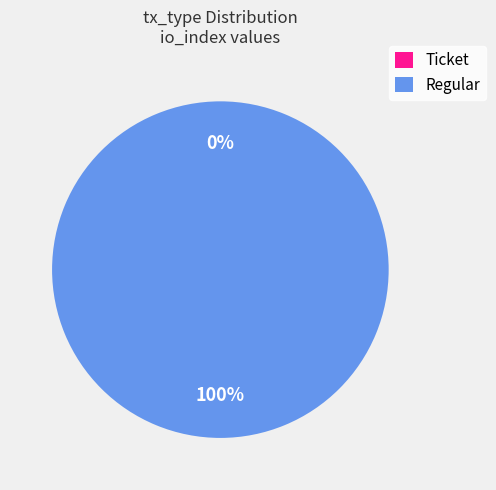

Is it true that Ticket is 0% of the pie?

True